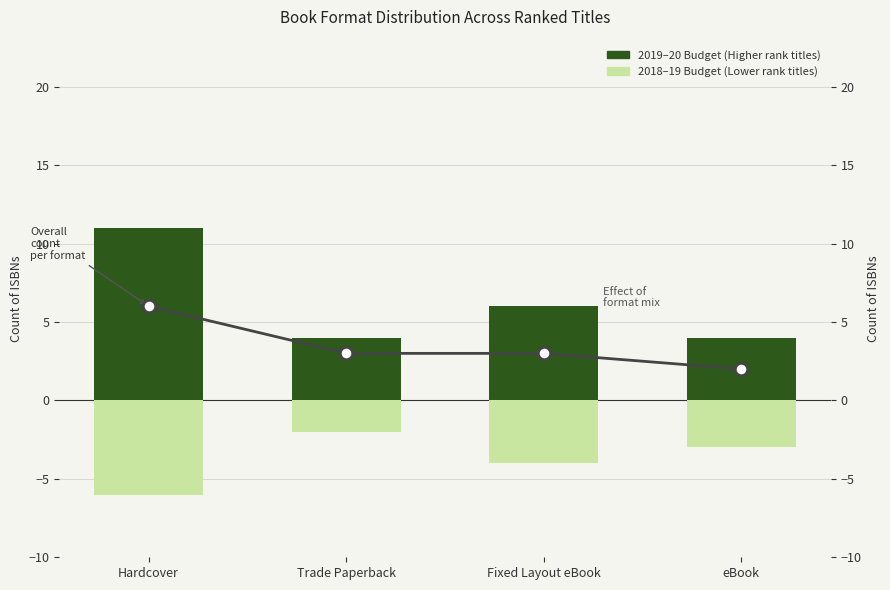

What are all the series names shown in the legend?

2019–20 Budget, 2018–19 Budget